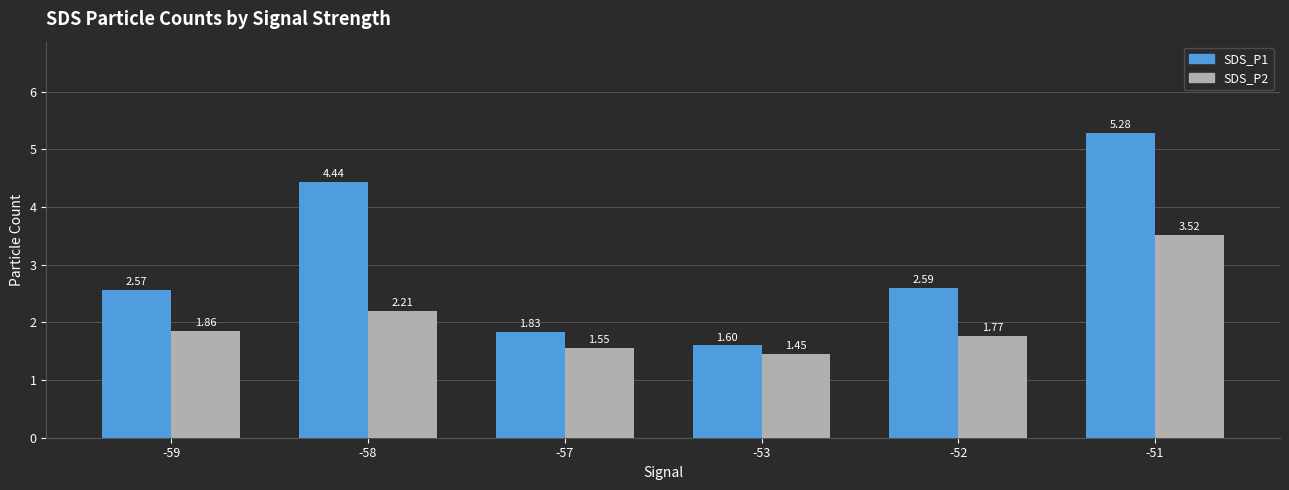

Which series has the widest spread of values?

SDS_P1